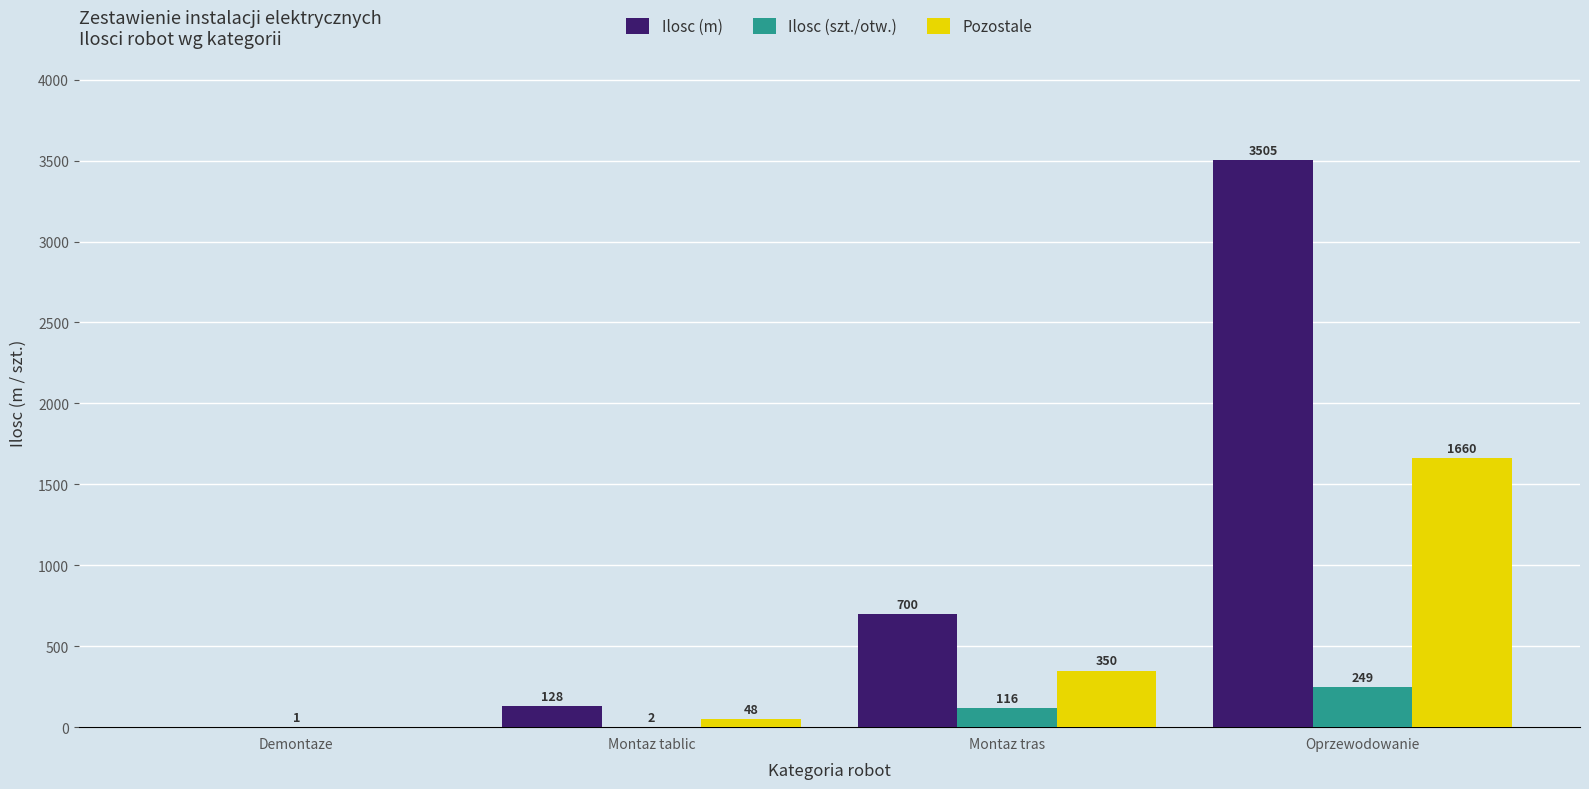

What is the sum of the Ilosc (m) values at Montaz tablic and Demontaze?

128